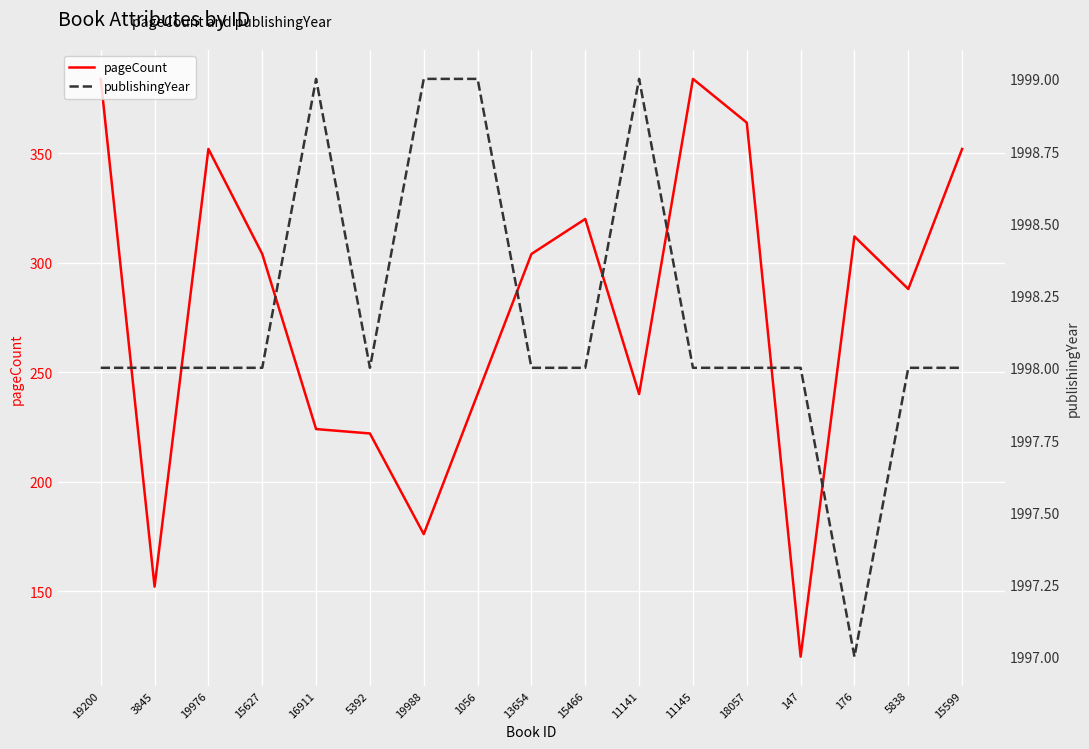

True or false: publishingYear has a value of 1998 at 5392.

True